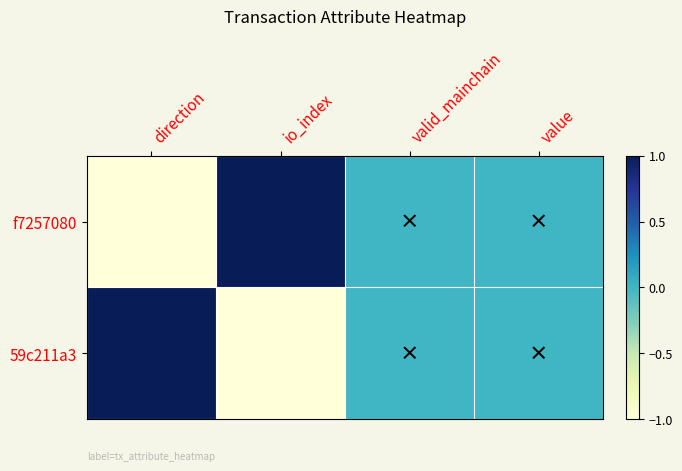

Reading left to right, what are all the values shown in this chart?

f7257080: direction=-1	io_index=1	valid_mainchain=0	value=0
59c211a3: direction=1	io_index=-1	valid_mainchain=0	value=0